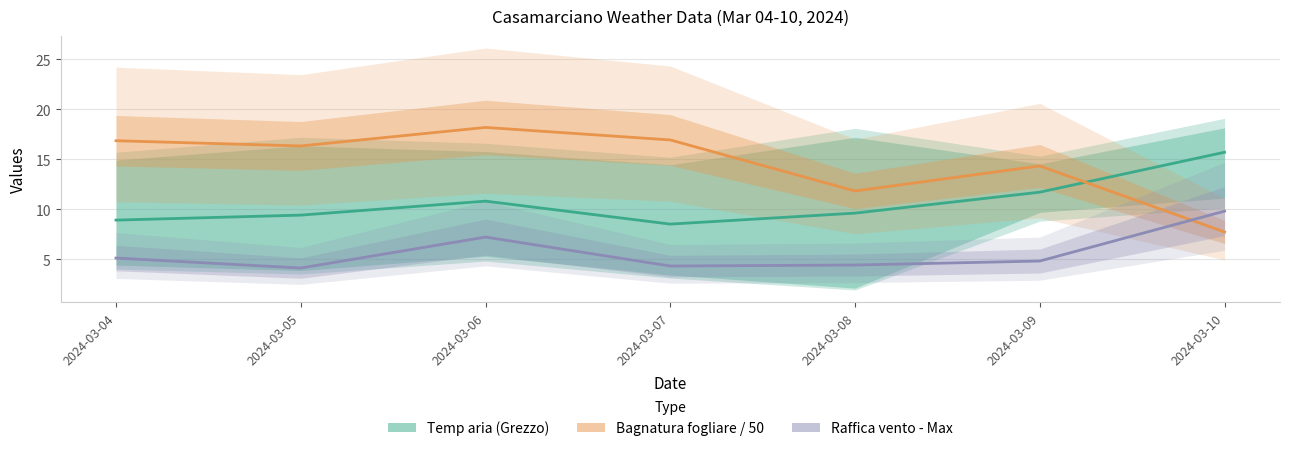

What is the value of the Bagnatura fogliare / 50 point at the 2nd from the left?

16.3